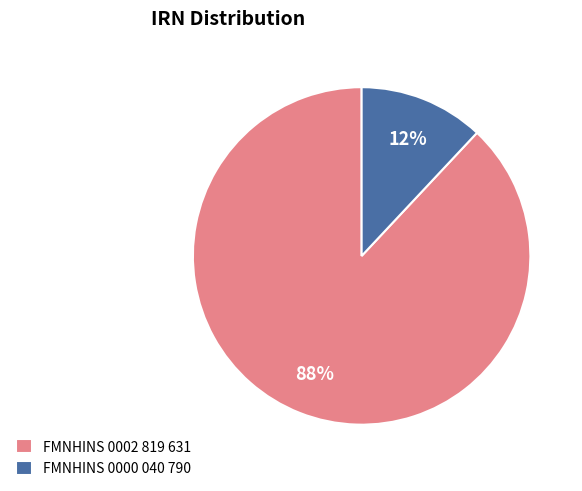

Rank the categories by value from lowest to highest.

FMNHINS 0000 040 790, FMNHINS 0002 819 631